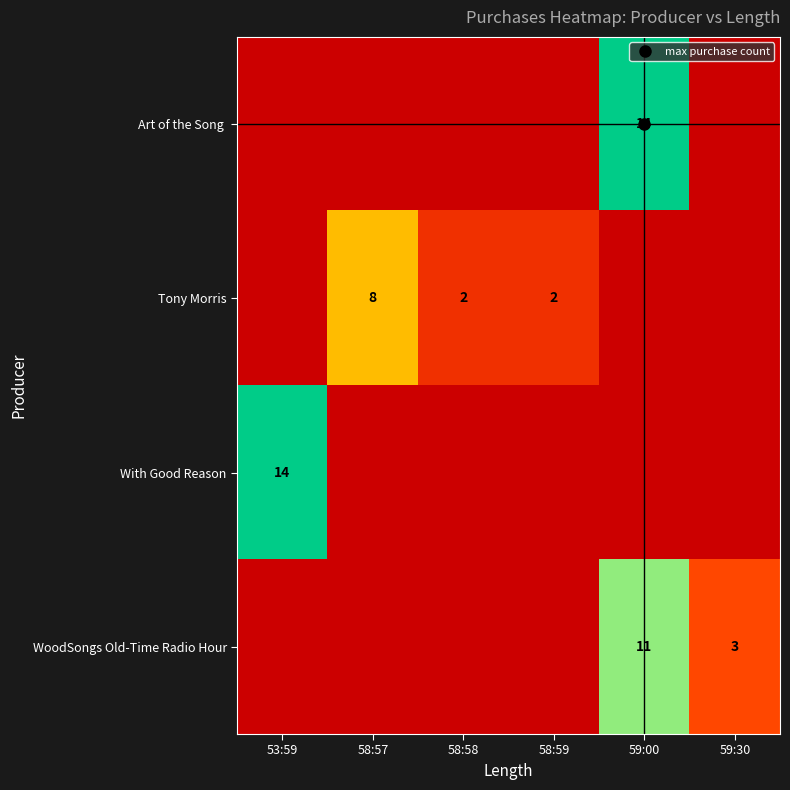

At 58:59, list the series in order from largest to smallest.

Tony Morris, Art of the Song, With Good Reason, WoodSongs Old-Time Radio Hour